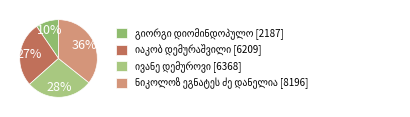

The ნიკოლოზ ეგნატეს ძე დანელია slice represents 36% of the pie. True or false?

True